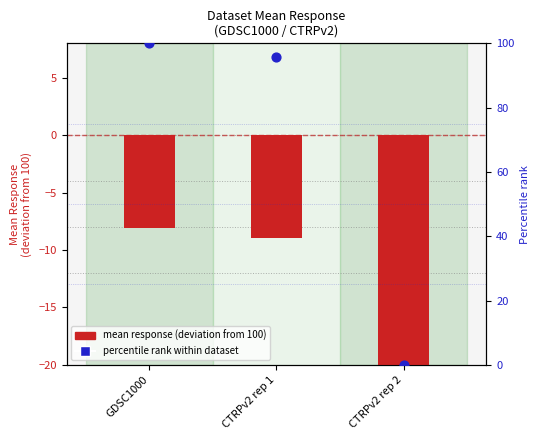

Which series contains the lowest Y value?

mean response (deviation from 100)